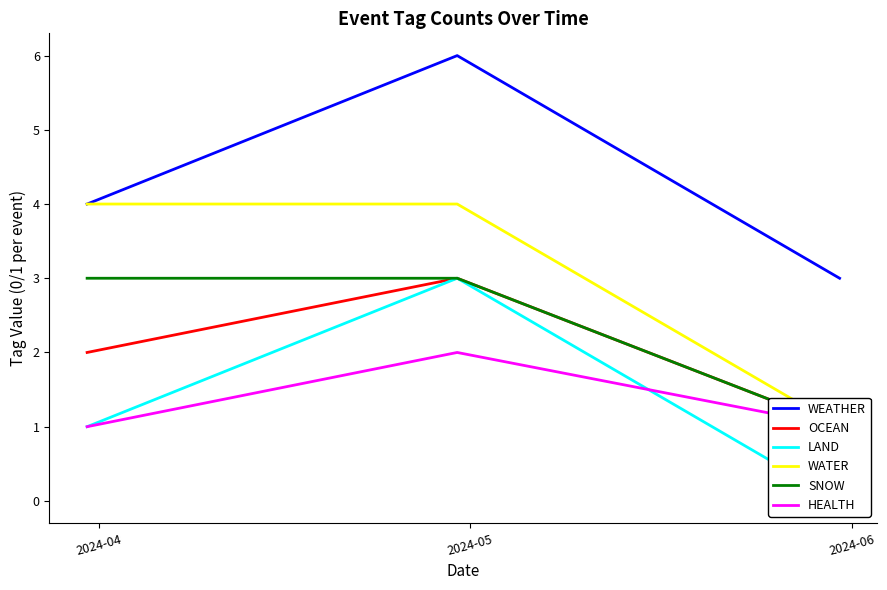

What is the spread (max minus min) of values at 2024-06?

3